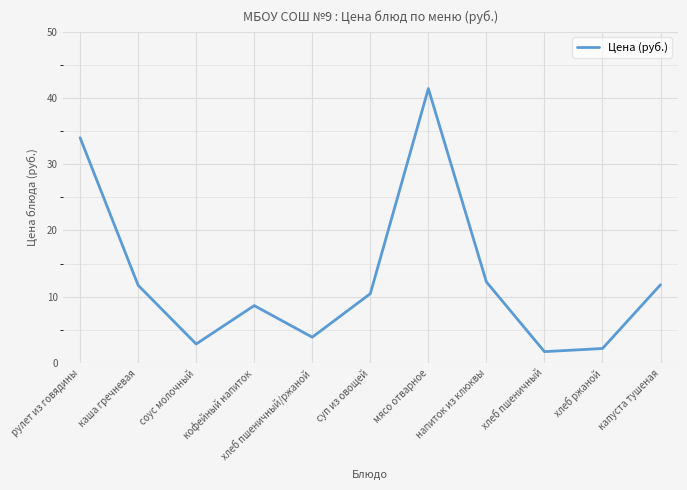

What is the difference between the values at суп из овощей and мясо отварное?

31.0